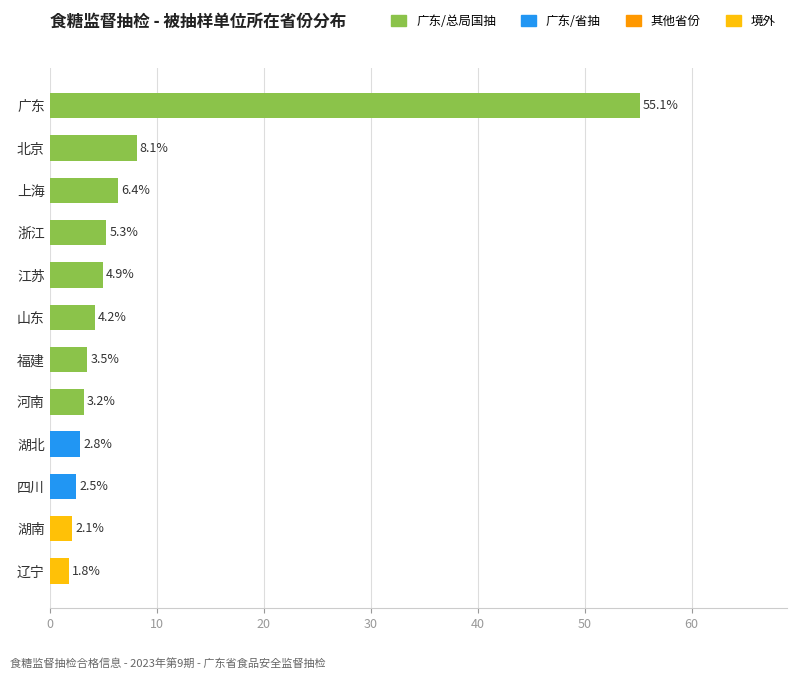

What is the difference between the maximum and minimum values?

53.4